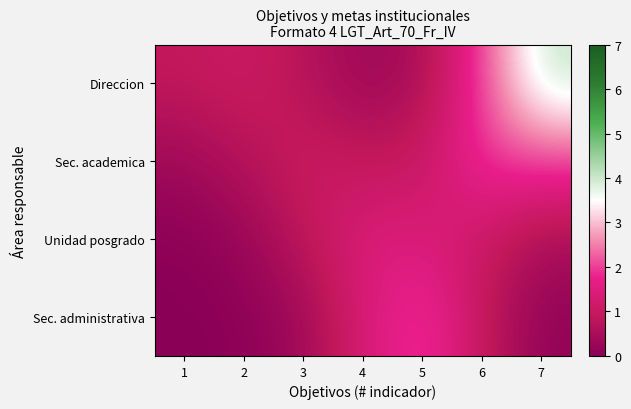

Which label corresponds to the largest value in the chart?

7